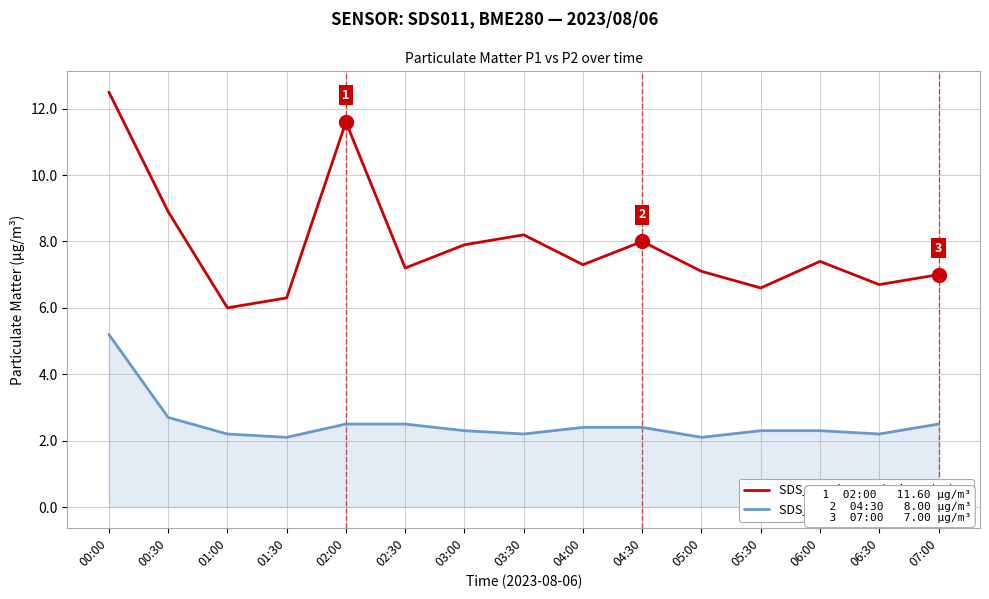

At which category is the sum across all series the highest?

00:00